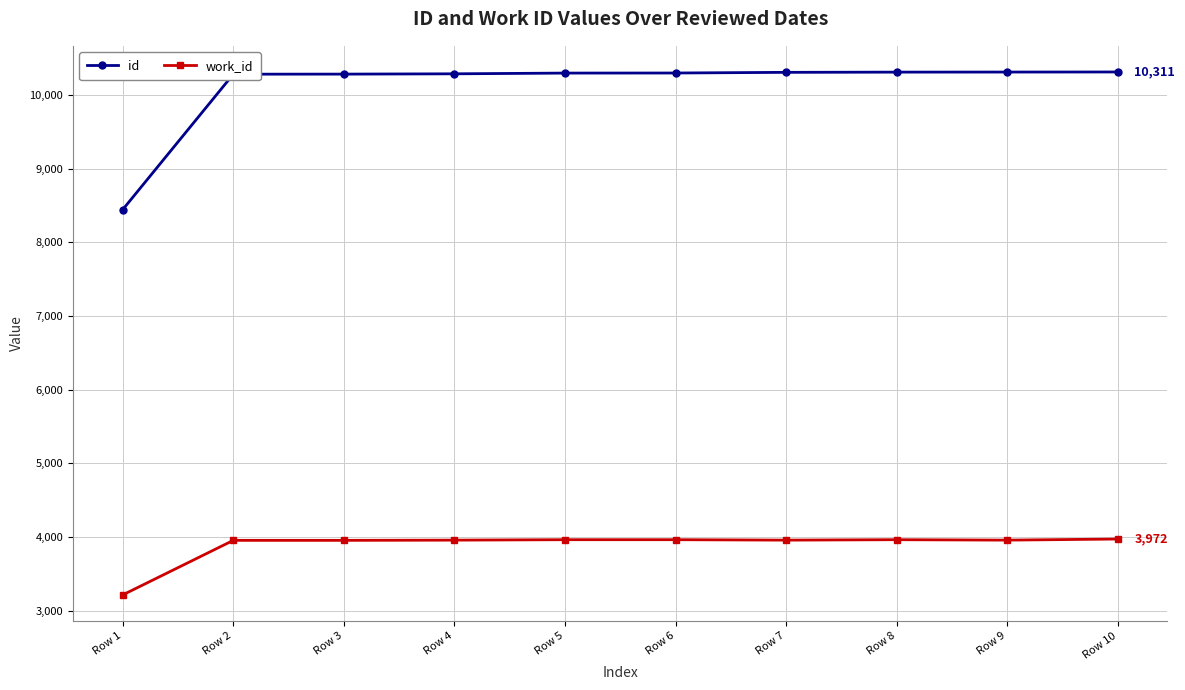

What is the sum of the work_id values at Row 4 and Row 3?

7911